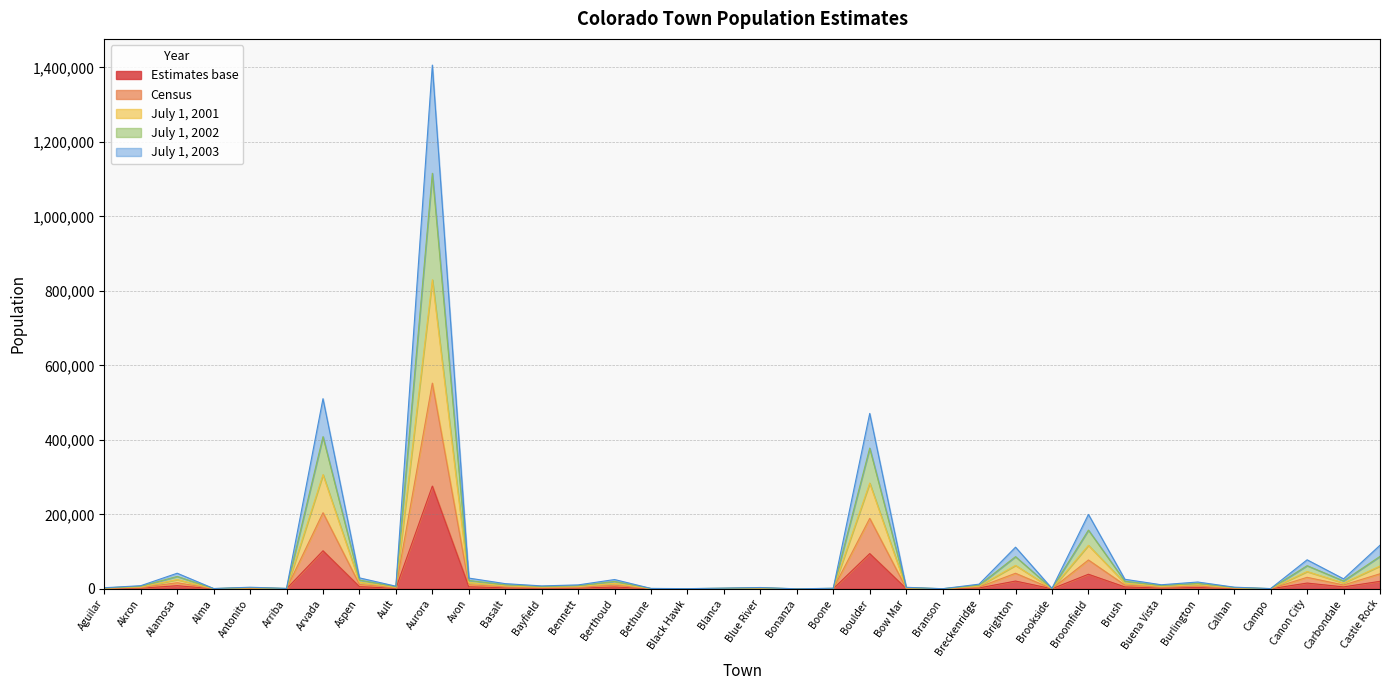

What is the average value of the Estimates base series?

17426